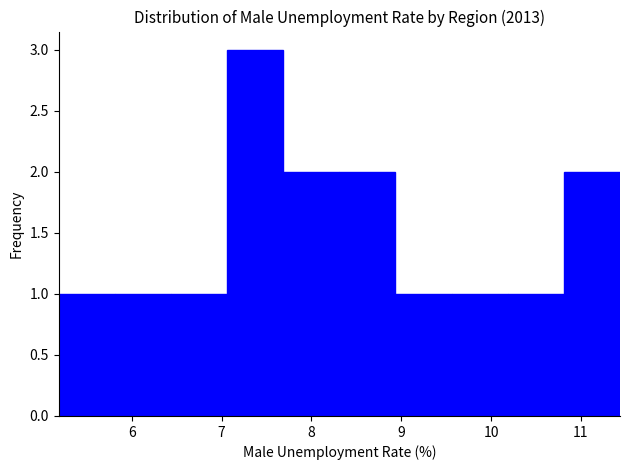

How tall is the bar that spans 7.7 to 8.3 on the x-axis? Neither the bar edges nor the heights are printed on the chart, so give them approximately, as read against the axes.

2